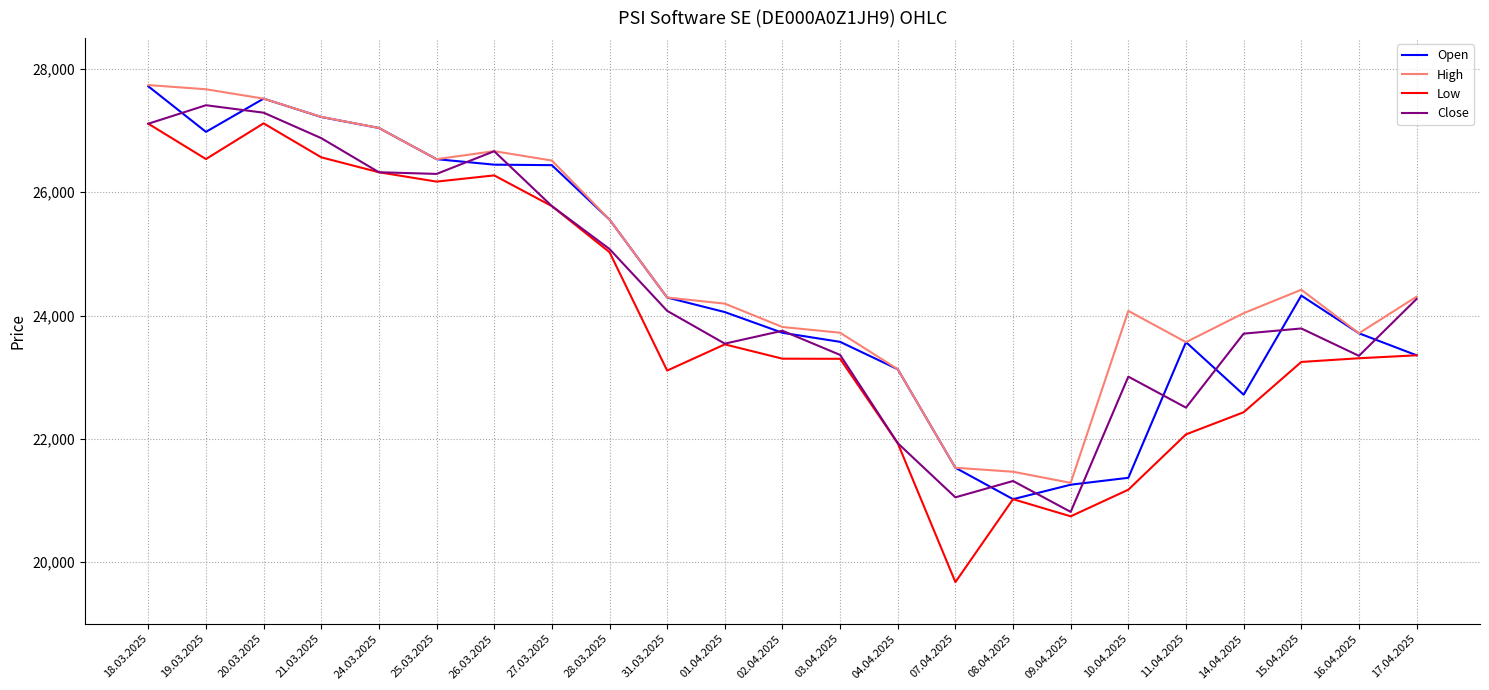

Where is the first local minimum for Open?

19.03.2025